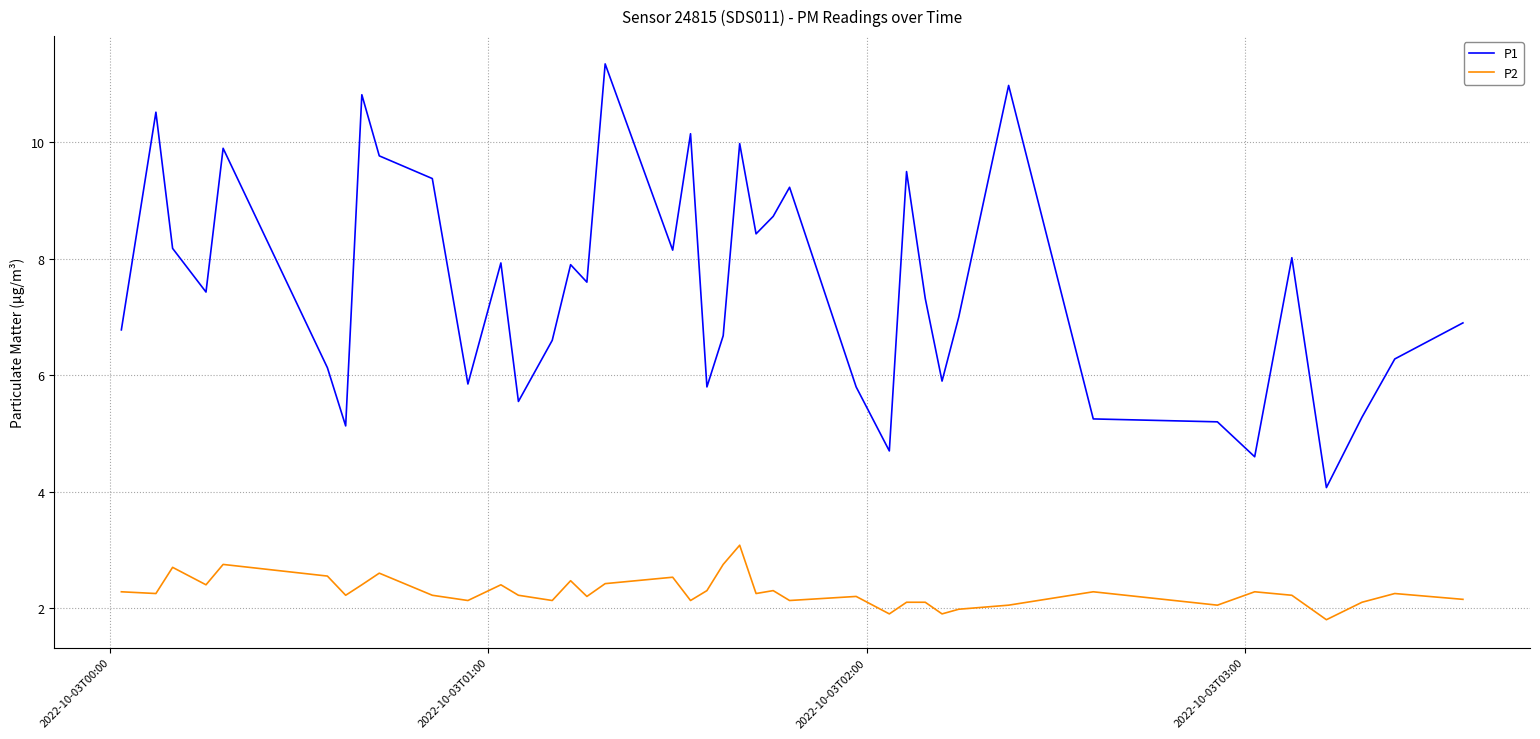

What is the smallest value displayed?

1.8